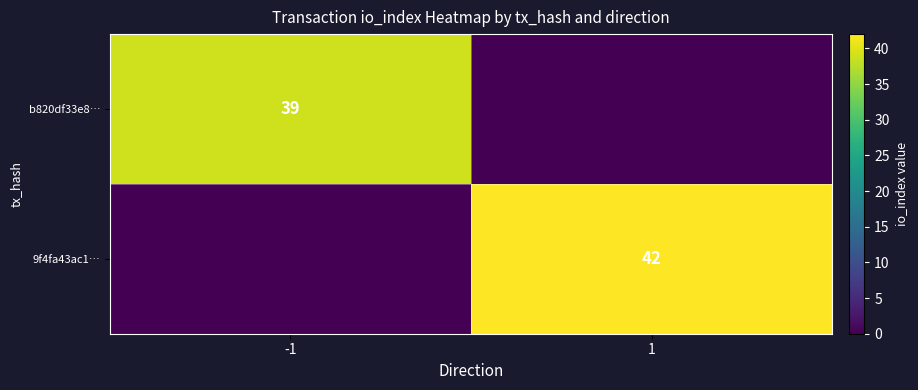

What is the total value across all series at 1?

42